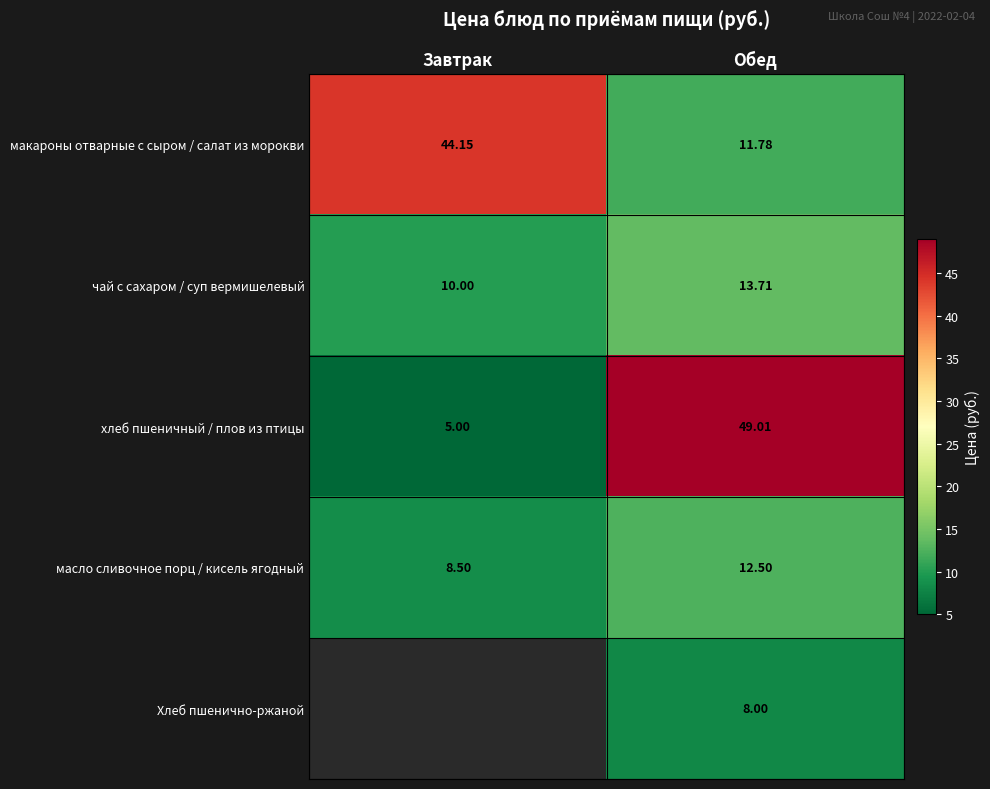

Which category has the lowest value in the масло сливочное порц / кисель ягодный series?

Завтрак